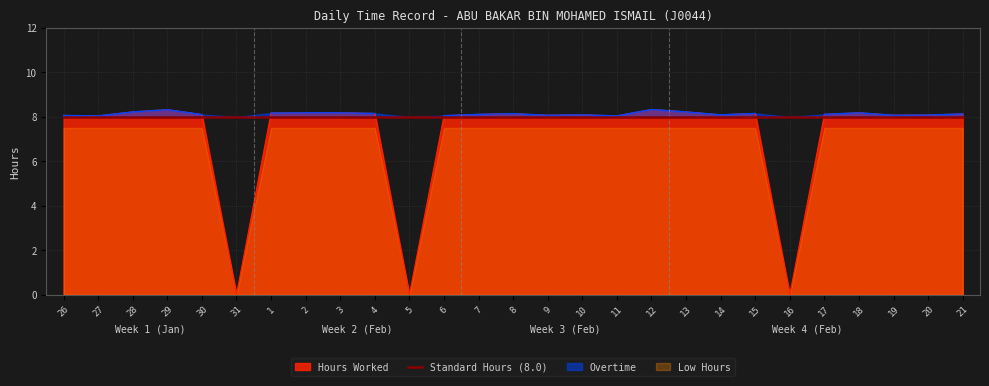

What is the label of the 17th point from the right?

5